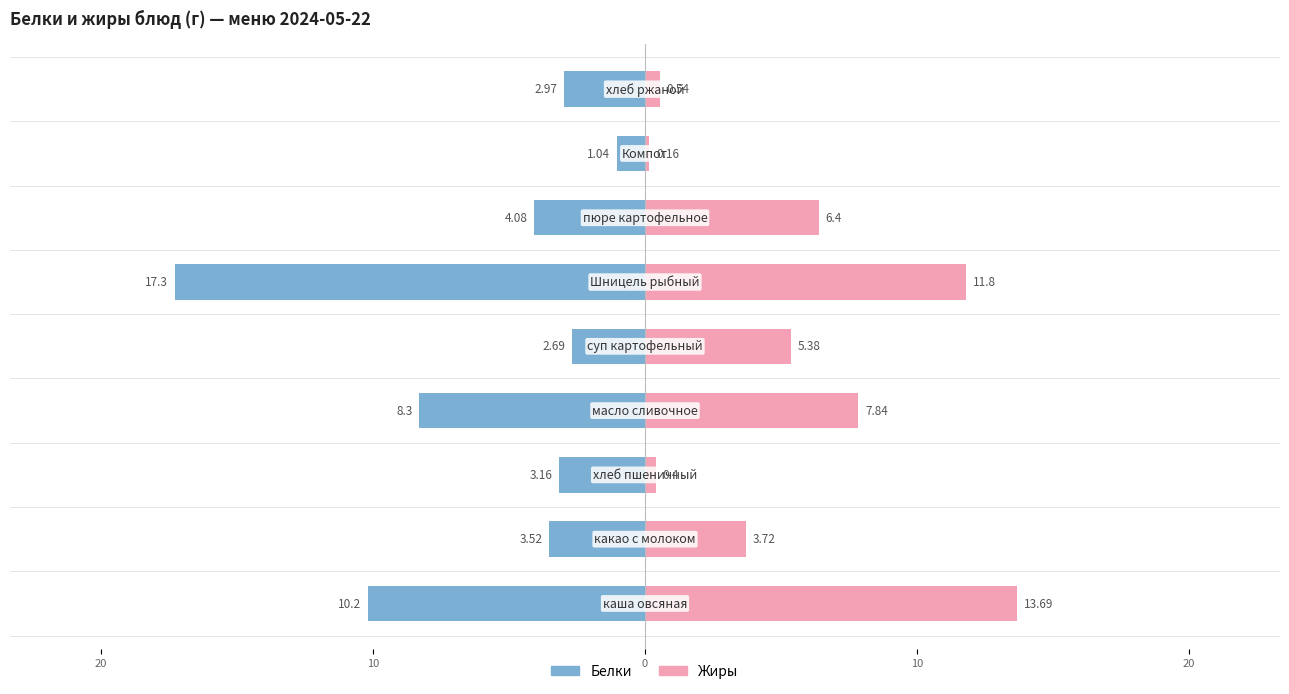

Reading left to right, transcribe all the data shown in this chart.

Белки: -10.2	-3.5	-3.2	-8.3	-2.7	-17.3	-4.1	-1.0	-3.0
Жиры: 13.7	3.7	0.4	7.8	5.4	11.8	6.4	0.2	0.5